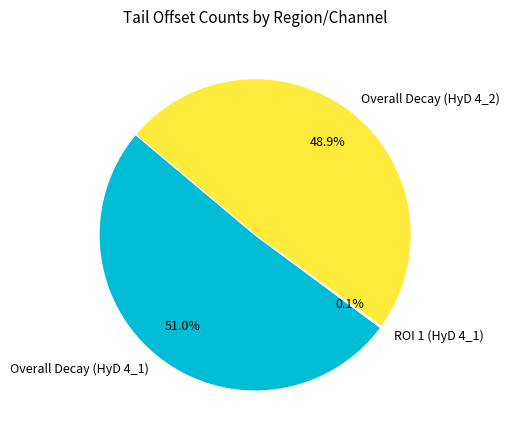

The Overall Decay (HyD 4_2) slice represents 49% of the pie. True or false?

True